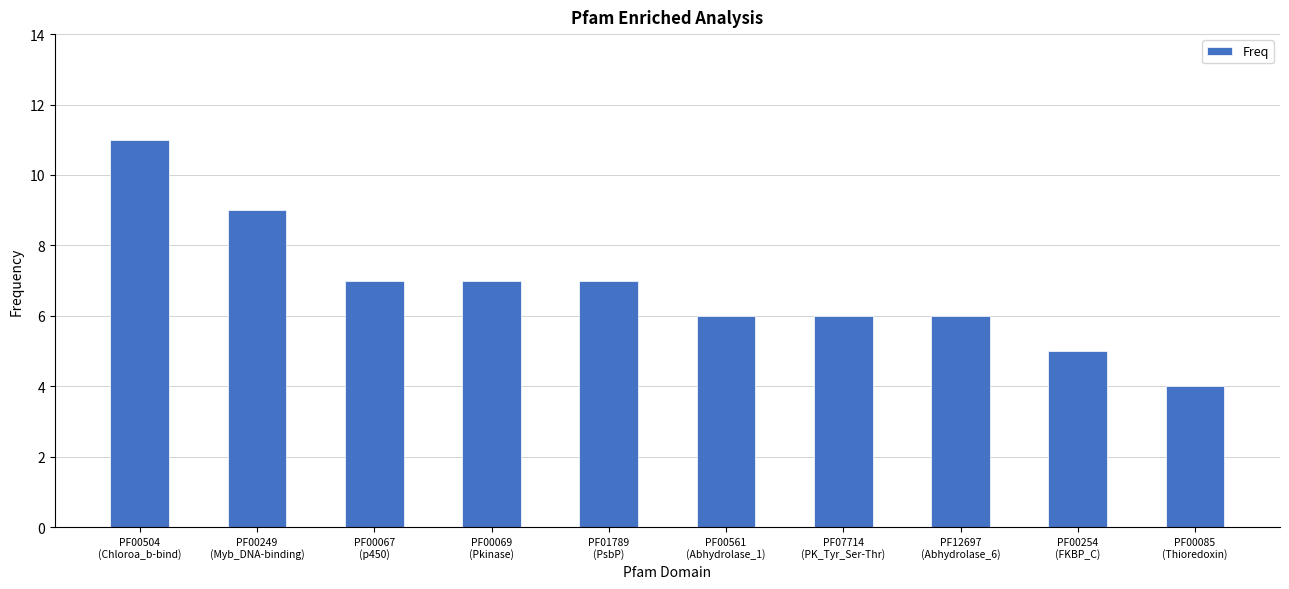

Which label corresponds to the largest value in the chart?

PF00504
(Chloroa_b-bind)